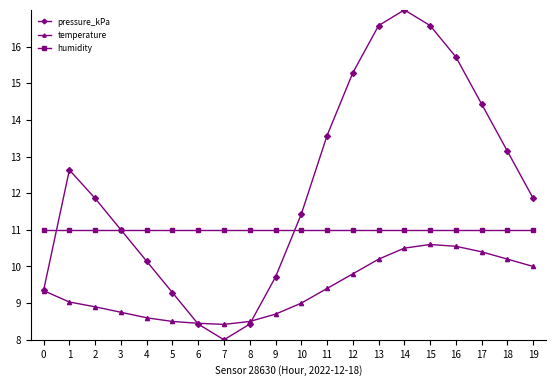

At which category is the sum across all series the highest?

14